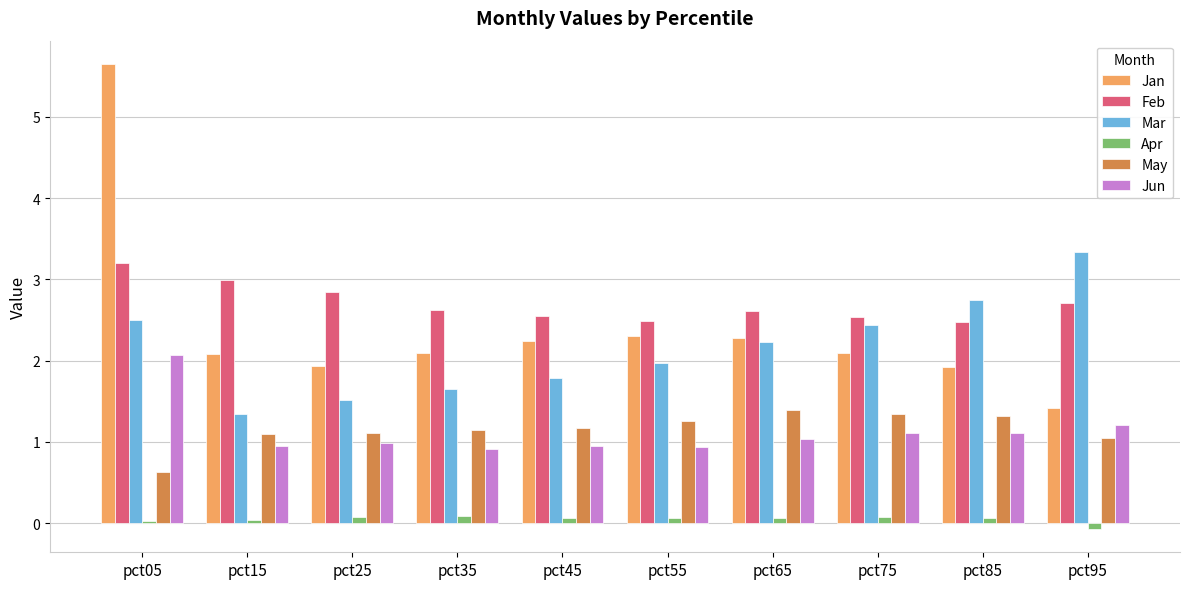

Which category has the highest value across all series?

pct05